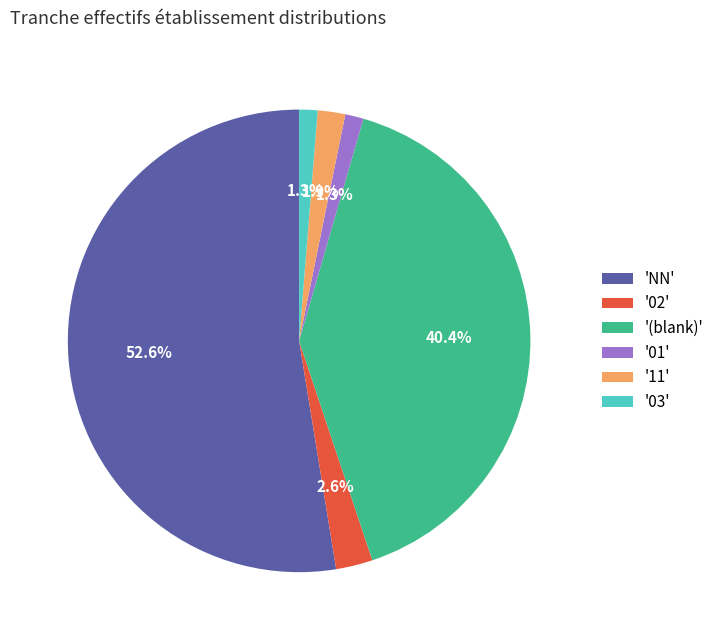

Which has a higher value, '11' or '01'?

'11'